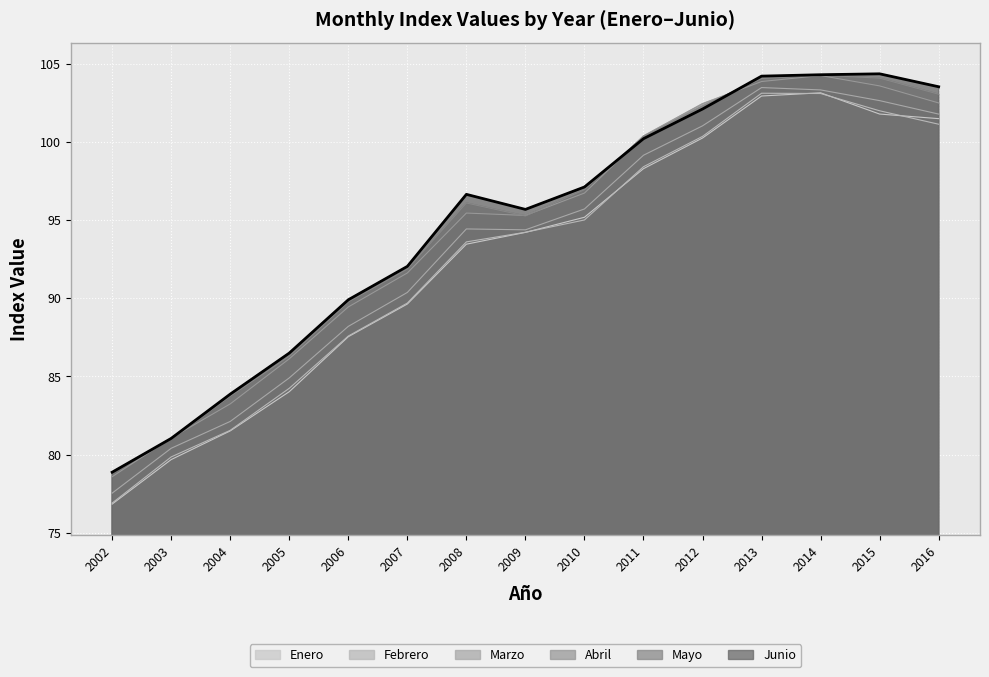

How many lines are shown in the chart?

6